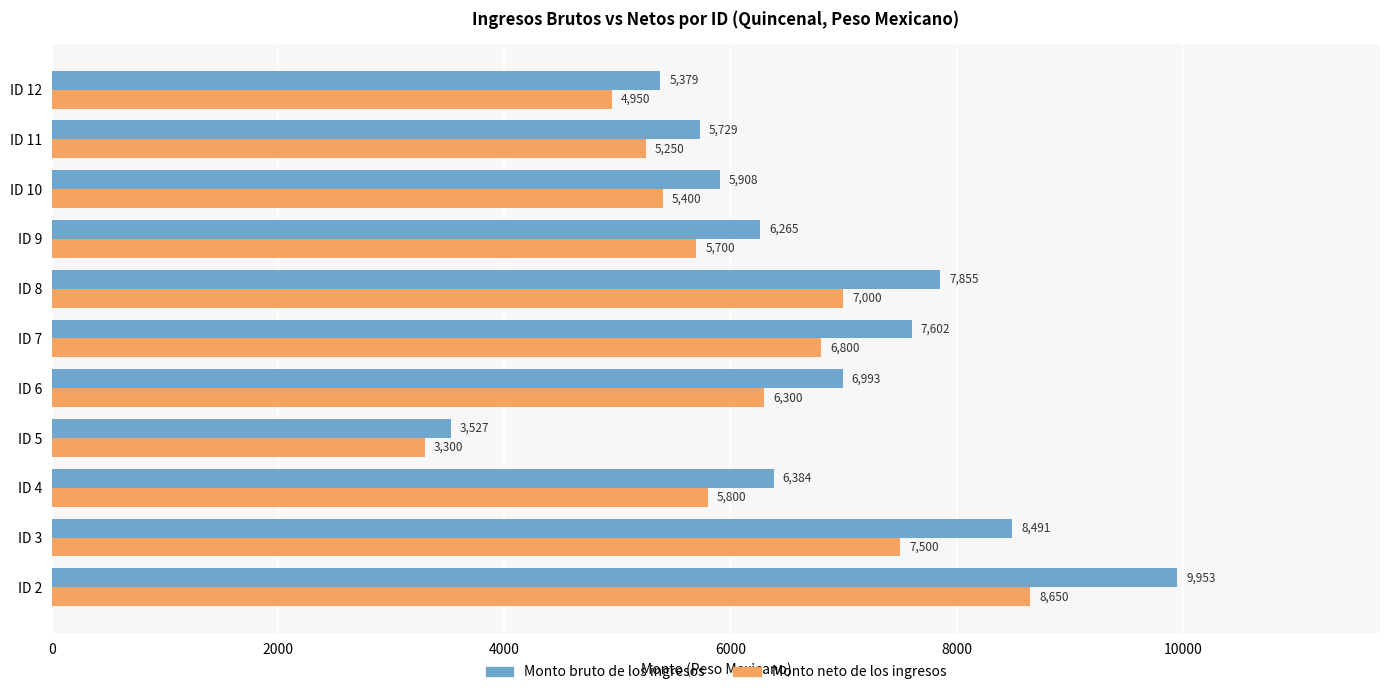

Is the value of Monto neto de los ingresos at ID 8 greater than the value of Monto bruto de los ingresos at ID 3?

No